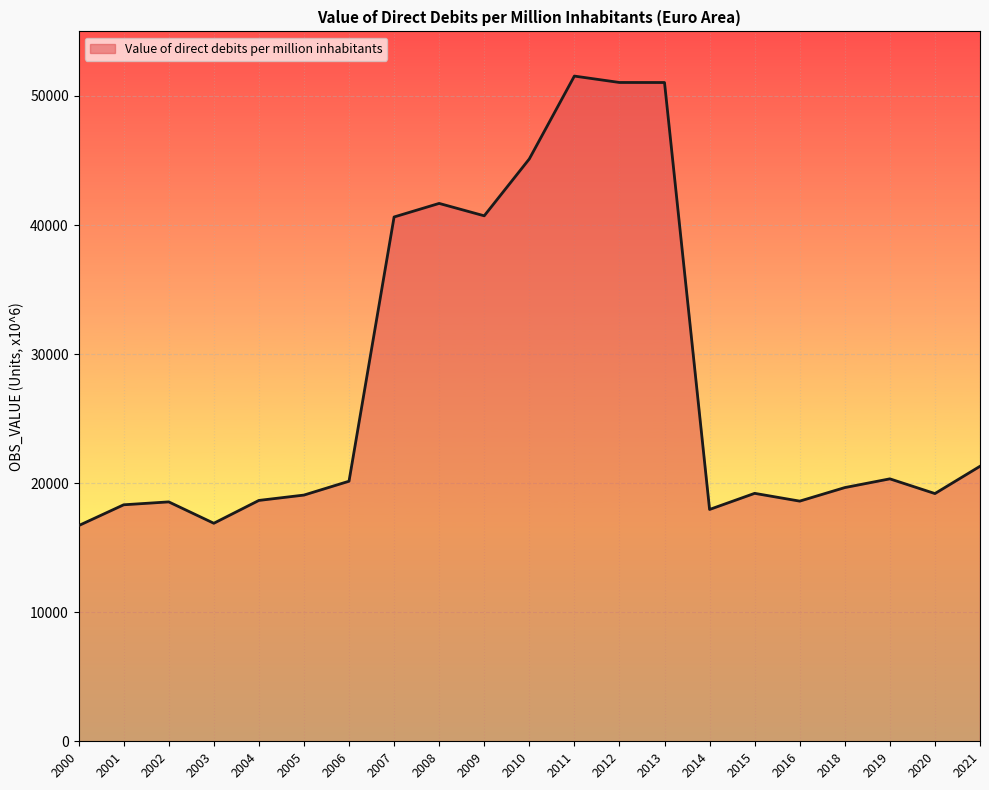

True or false: the data shows 13640.8 at 2006.

False